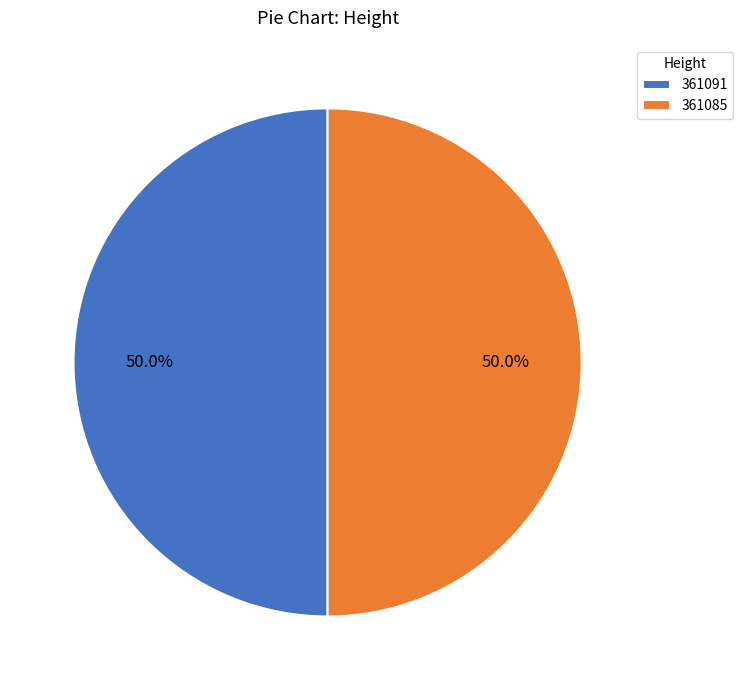

How much of the chart is everything except 361085?

50.0%